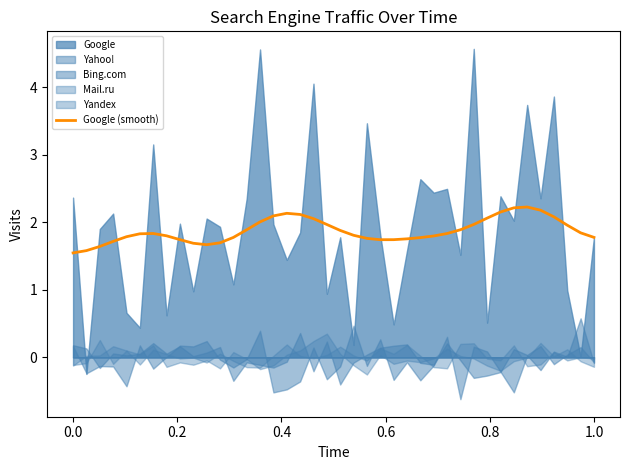

What is the maximum value for Google (smooth)?

2.2